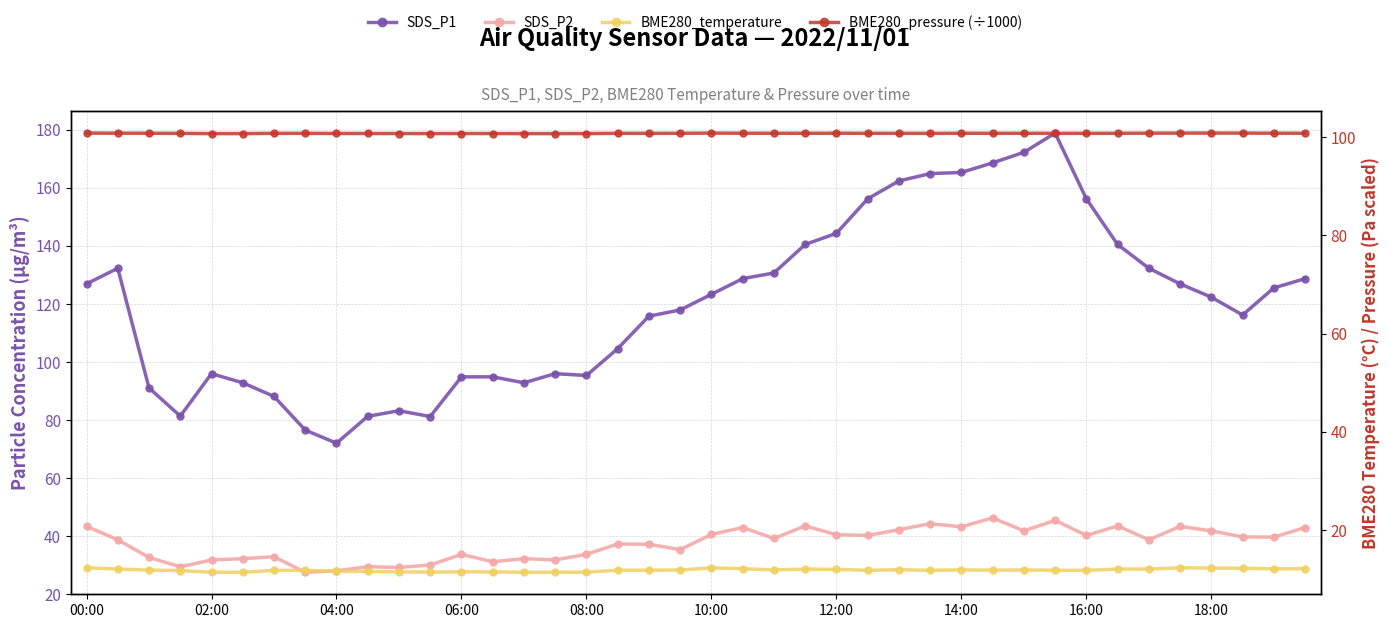

What is the difference between the second highest and second lowest values in the BME280_temperature series?

0.9